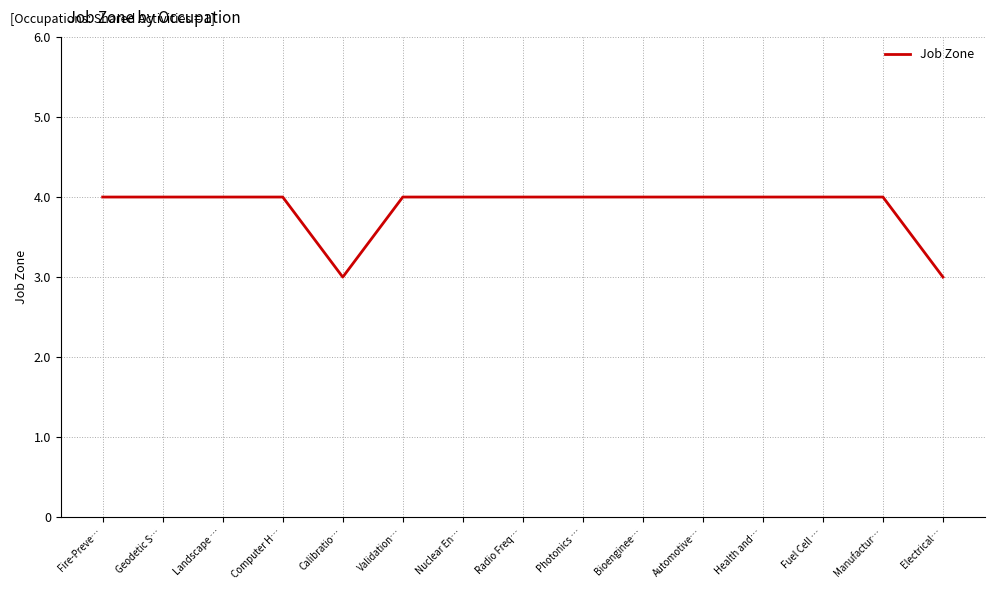

How many lines are shown in the chart?

1